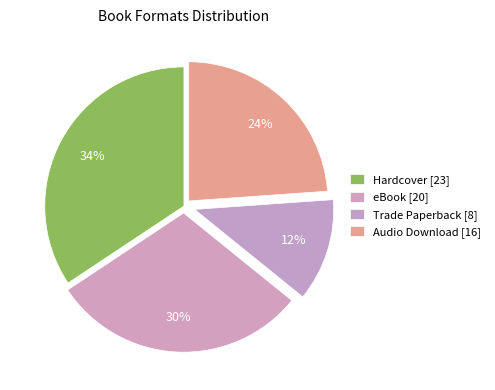

To the nearest percent, what is the difference between the largest and smallest slice percentages?

22%